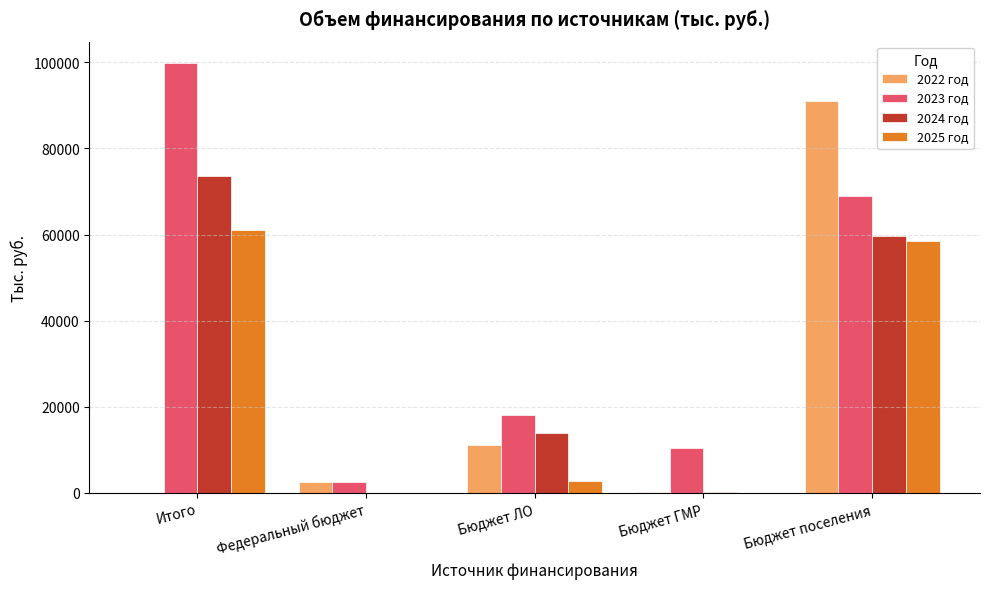

True or false: 2023 год has a value of 37344.8 at Бюджет поселения.

False